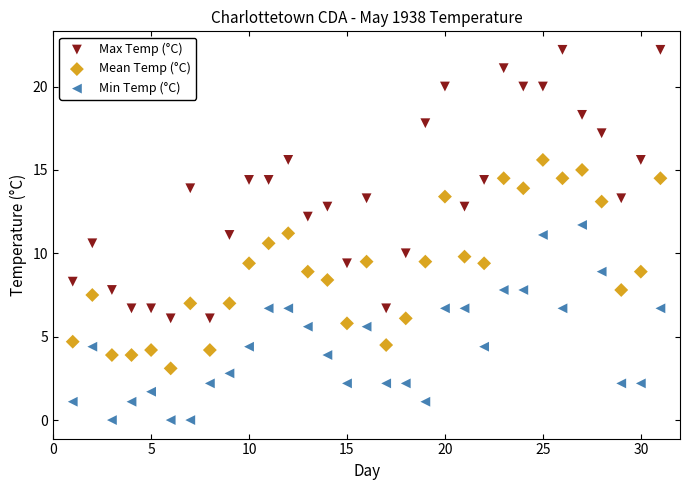

What are all the series names shown in the legend?

Max Temp (°C), Mean Temp (°C), Min Temp (°C)